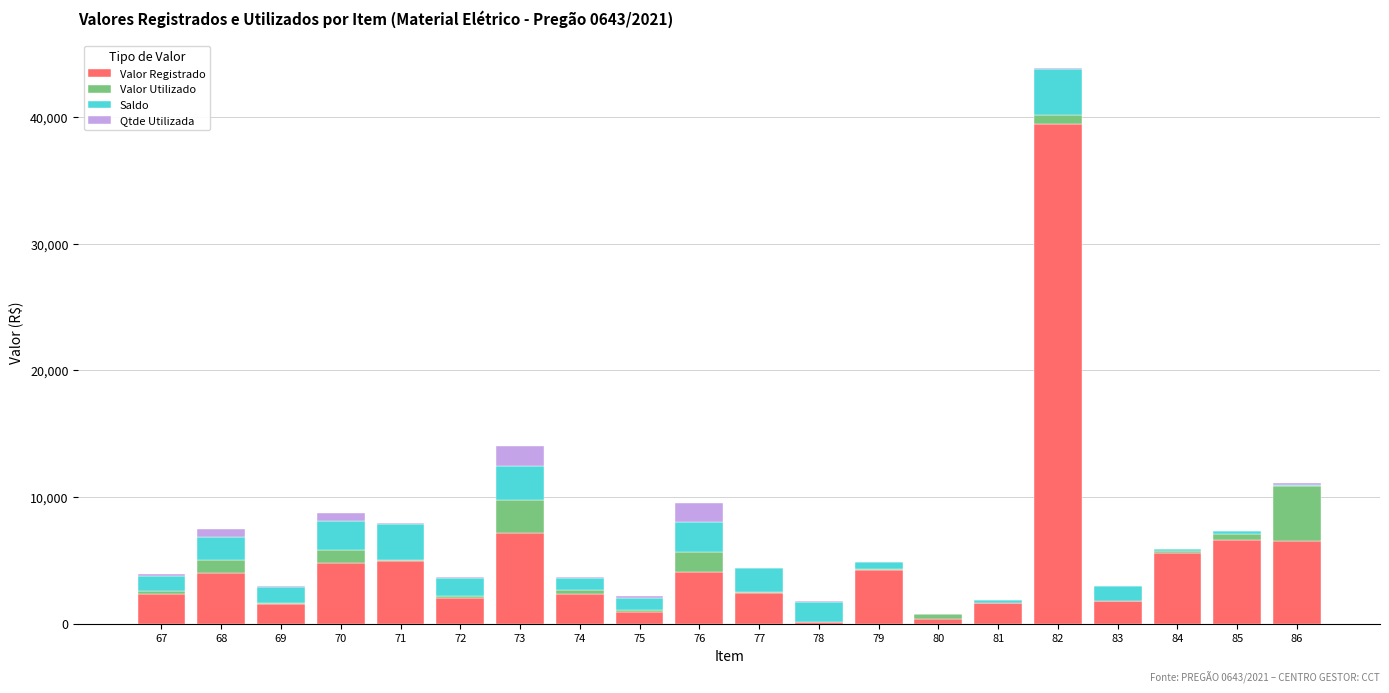

At which category is the sum across all series the highest?

82